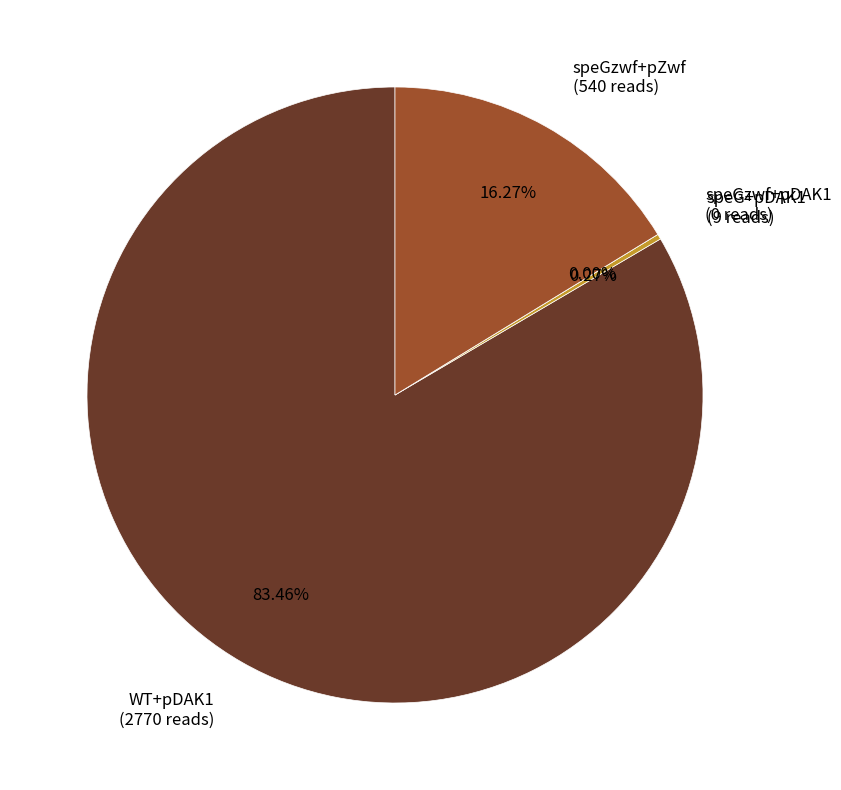

Is there any slice that represents more than half of the pie?

Yes